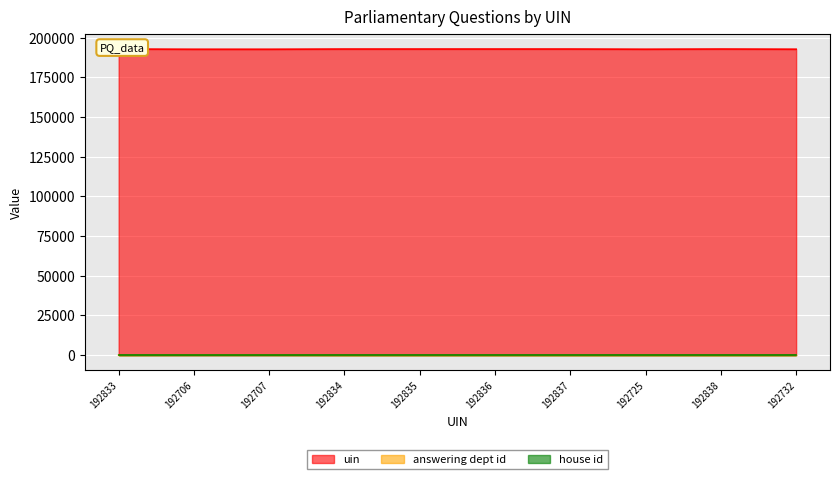

How many values in the answering dept id series exceed 29?

4